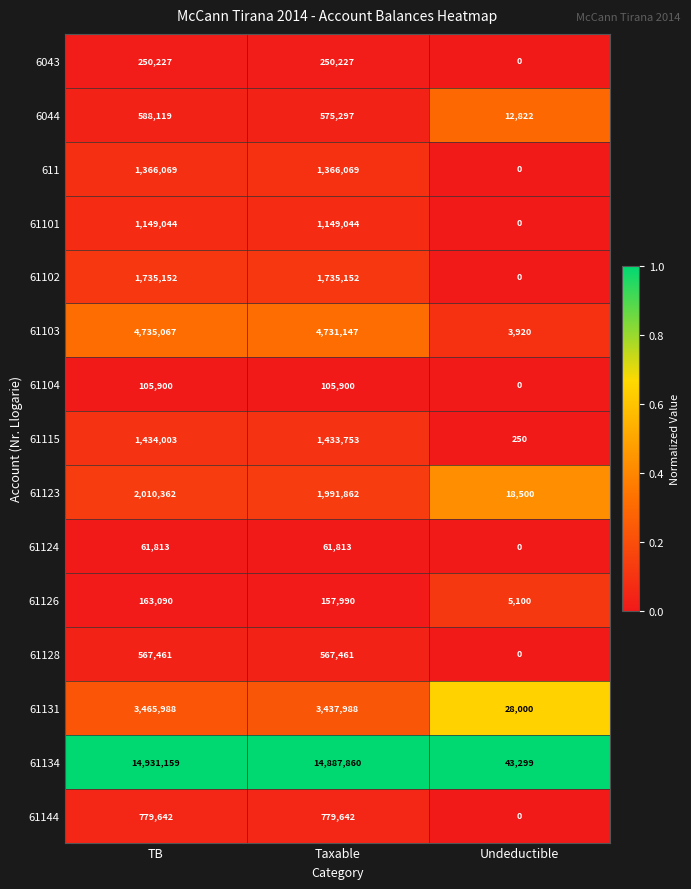

Between Taxable and Undeductible, which series saw the biggest shift?

61134